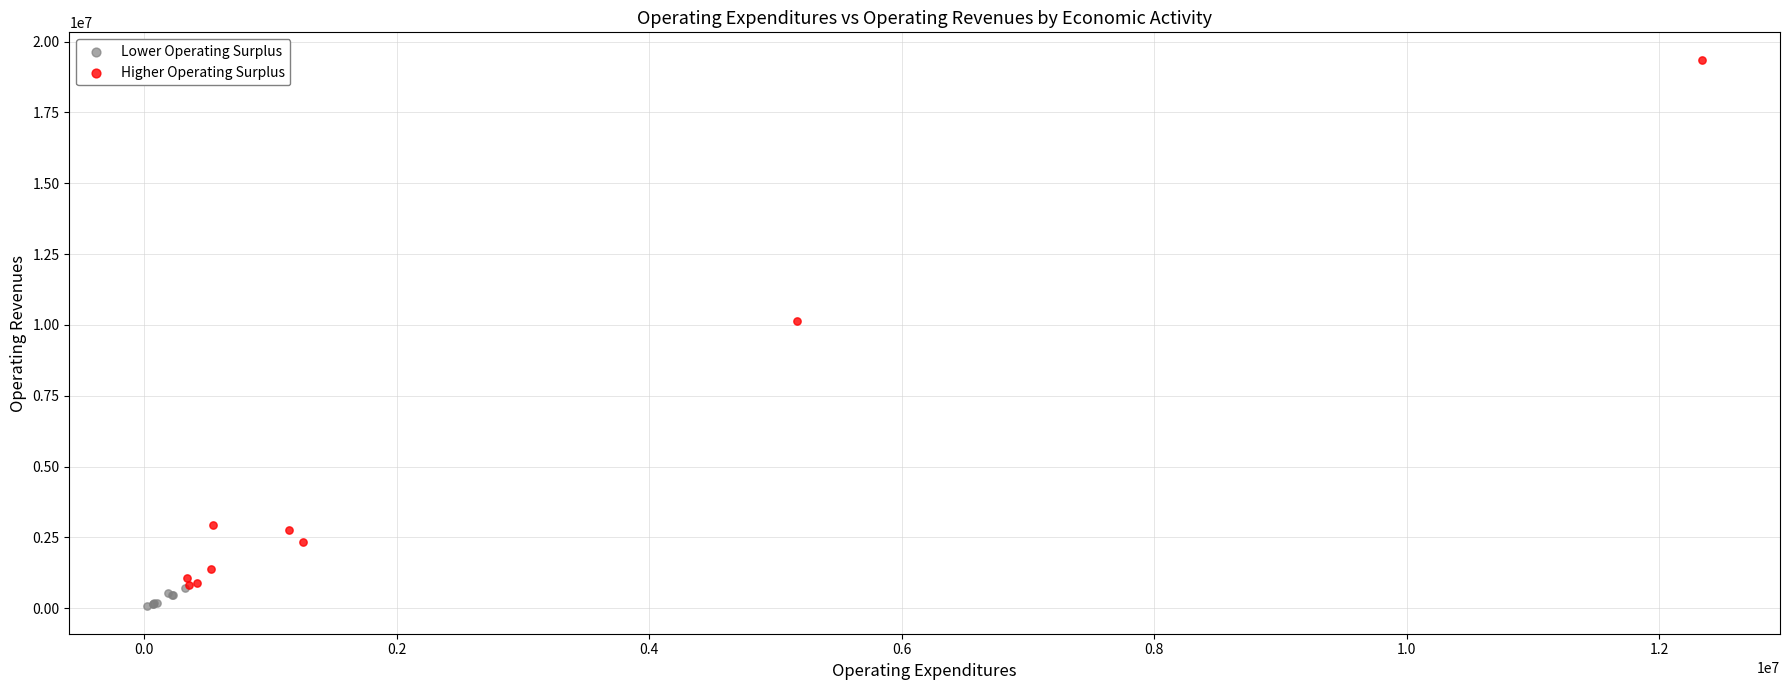

Which series has the widest spread of Y values?

Higher Operating Surplus